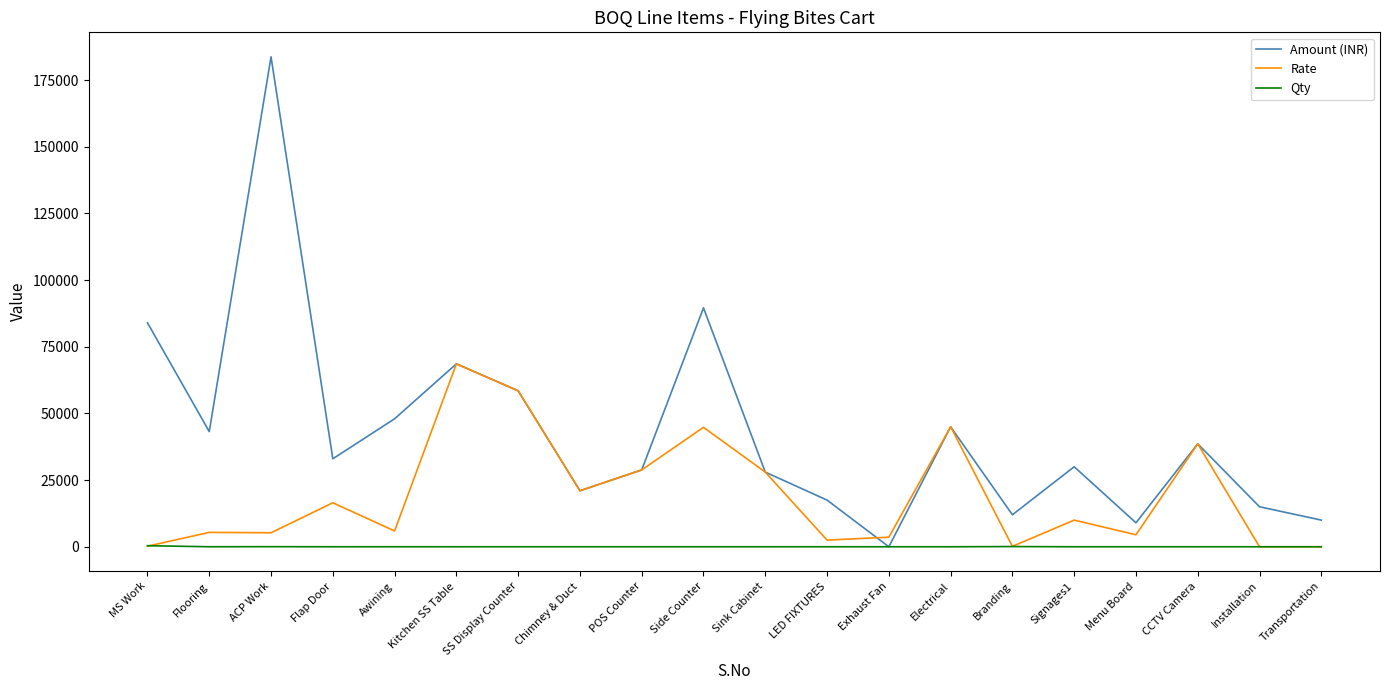

Is the value of Amount (INR) at SS Display Counter greater than the value of Rate at Installation?

Yes